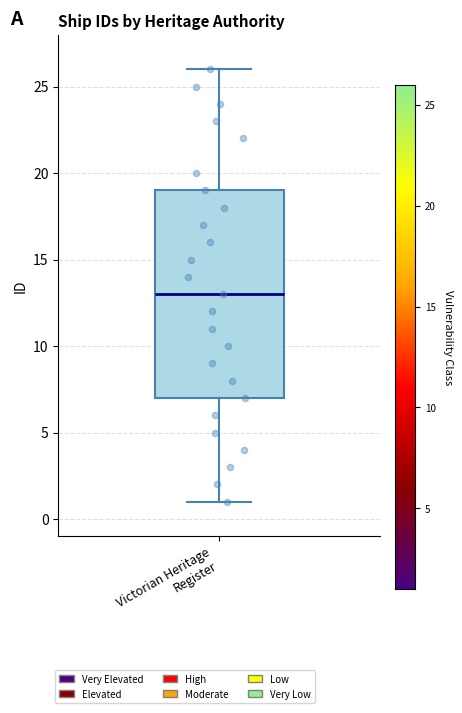

Read this box plot against the y-axis: the position of the median line, the range covered by the box, and the ends of both whiskers. The values are not printed on the chart, so give them approximately, as read against the axis.

median 13, box 7 to 19, whiskers 1 to 26